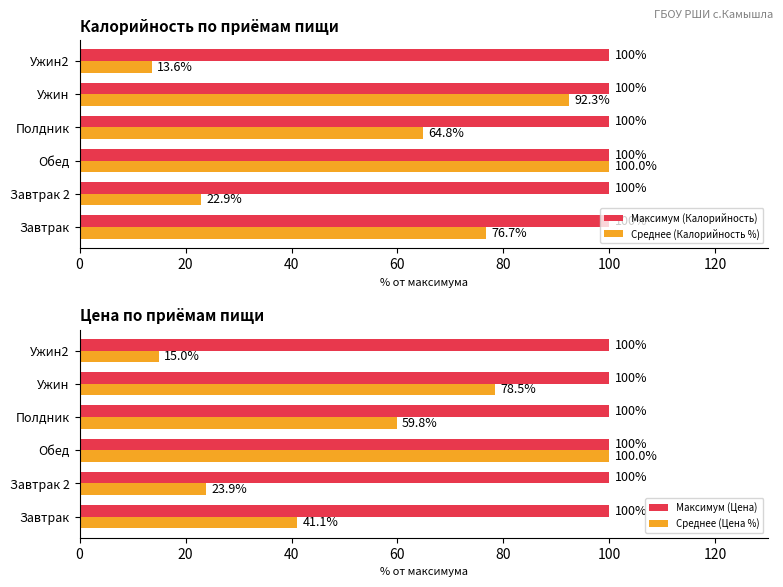

At which label is Среднее (Калорийность %) closest to 56?

Полдник